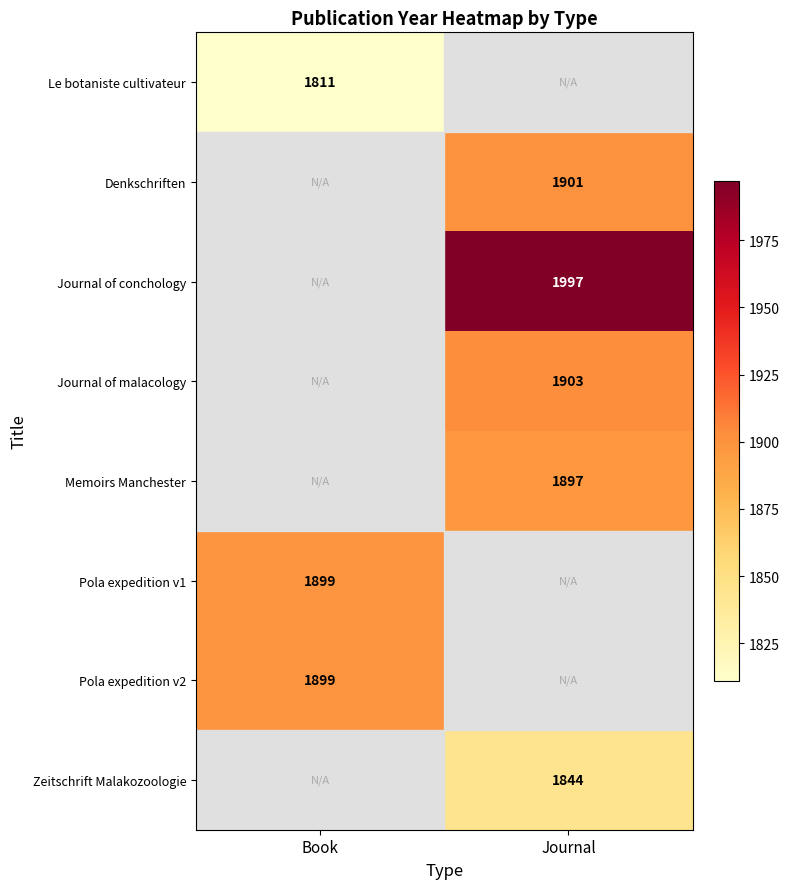

The value of Pola expedition v1 at Book is 2848. True or false?

False